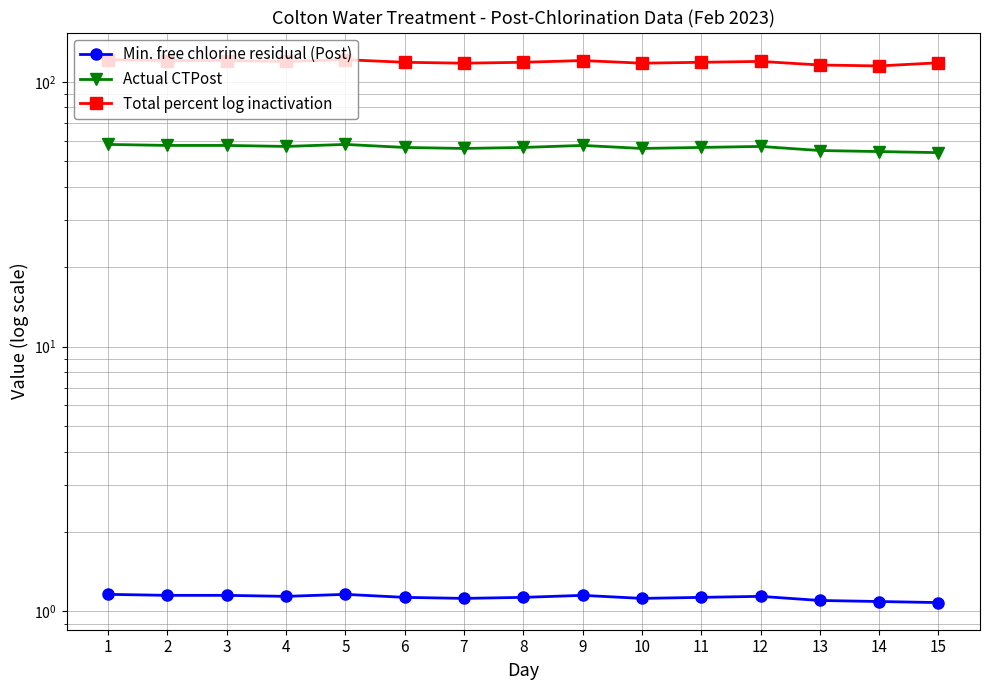

Reading left to right, list all the values displayed in this chart.

Min. free chlorine residual (Post): 1.2	1.1	1.1	1.1	1.2	1.1	1.1	1.1	1.1	1.1	1.1	1.1	1.1	1.1	1.1
Actual CTPost: 58.0	57.5	57.5	57.0	58.0	56.5	56.0	56.5	57.5	56.0	56.5	57.0	55.0	54.5	54.0
Total percent log inactivation: 121.2	120.3	120.3	119.3	121.2	118.4	117.5	118.4	120.3	117.5	118.4	119.3	115.7	114.8	117.9